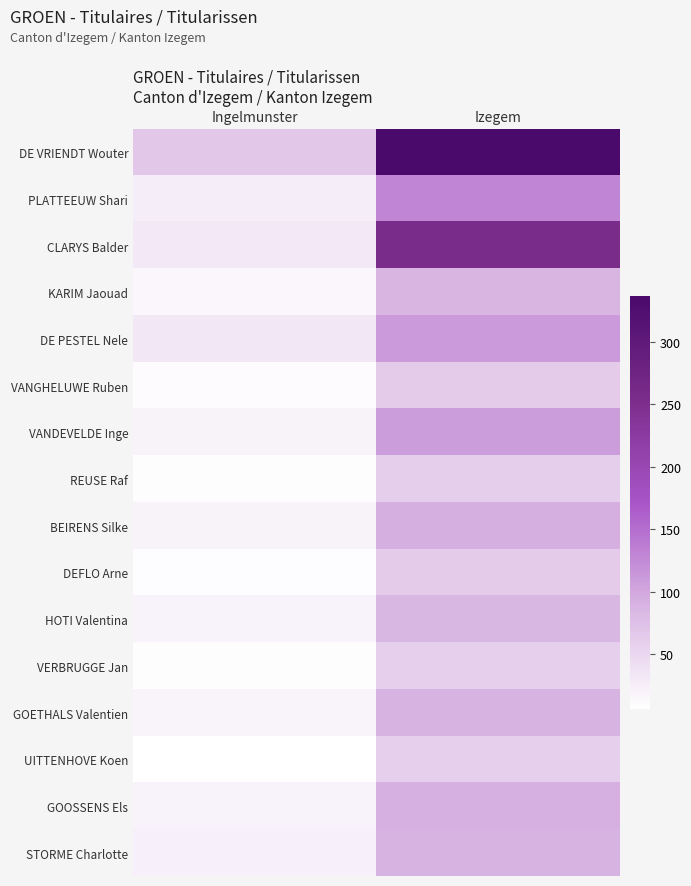

What is the difference between the highest and lowest values at Ingelmunster?

62